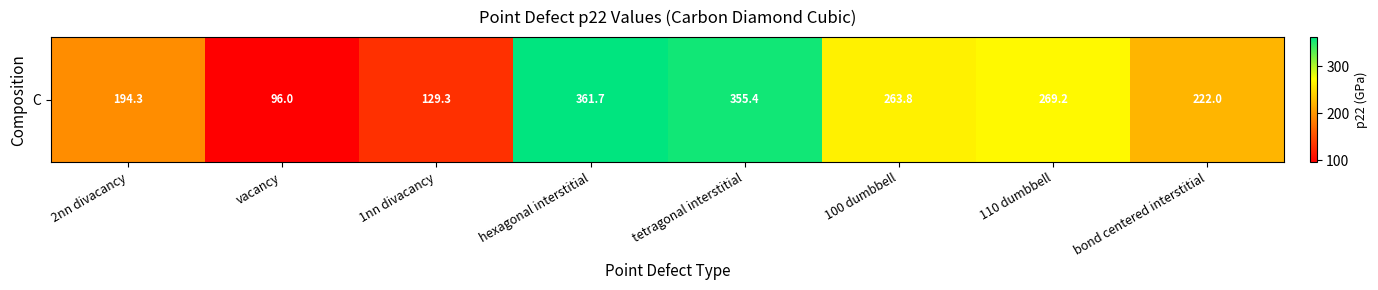

Rank the categories by value from highest to lowest.

hexagonal interstitial, tetragonal interstitial, 110 dumbbell, 100 dumbbell, bond centered interstitial, 2nn divacancy, 1nn divacancy, vacancy